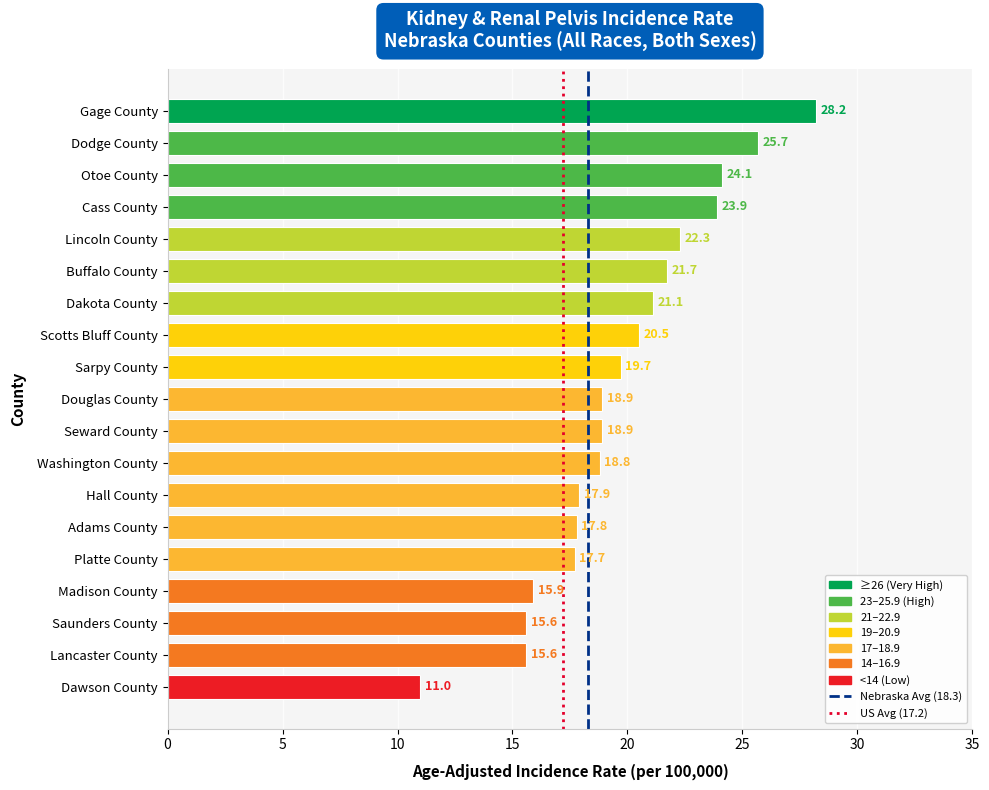

True or false: the data shows 15.6 at Lancaster County.

True